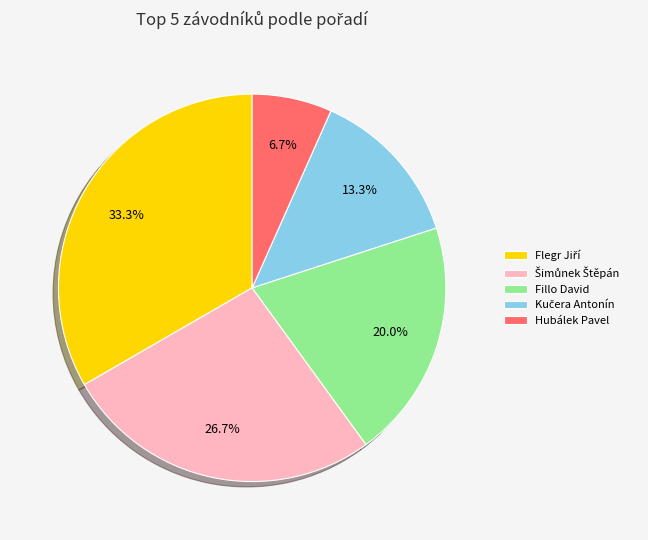

What is the smallest slice in the pie chart?

Hubálek Pavel